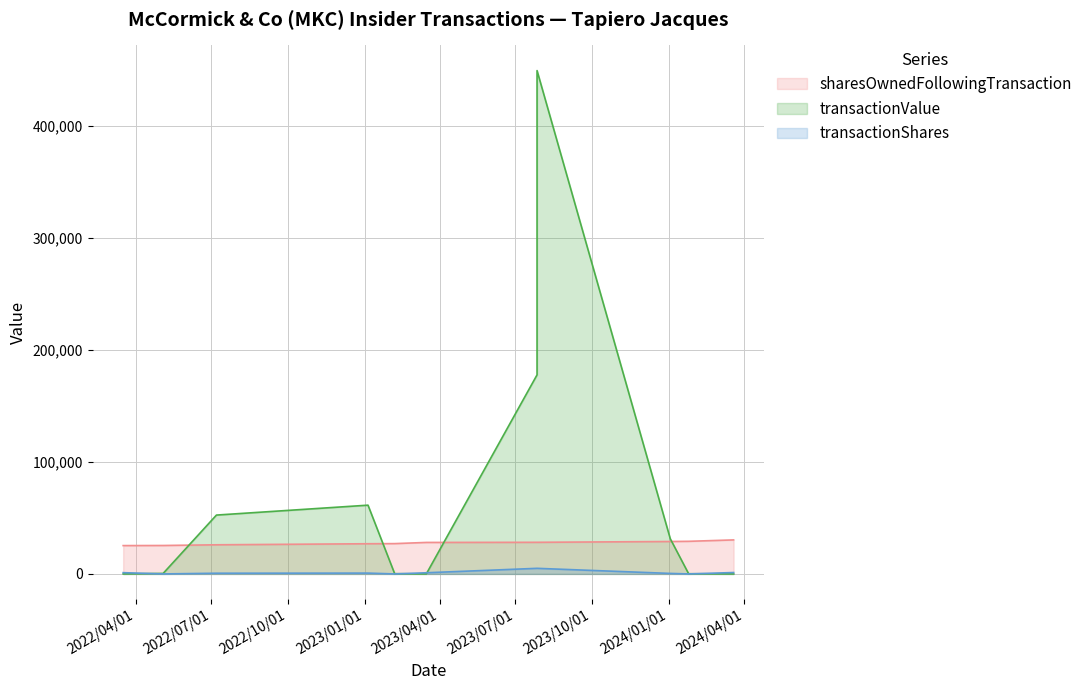

At 2023-07-27, list the series in order from largest to smallest.

transactionValue, sharesOwnedFollowingTransaction, transactionShares